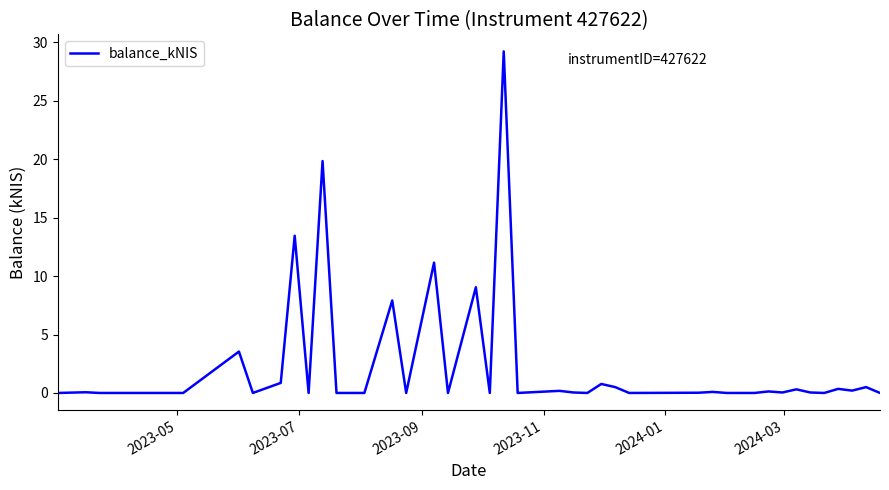

What is the greatest value displayed?

29.2